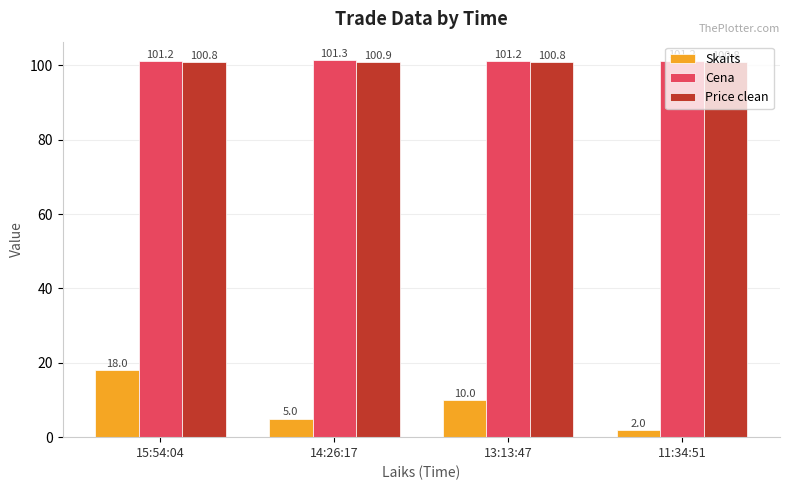

How many values in the Skaits series are below 10?

2